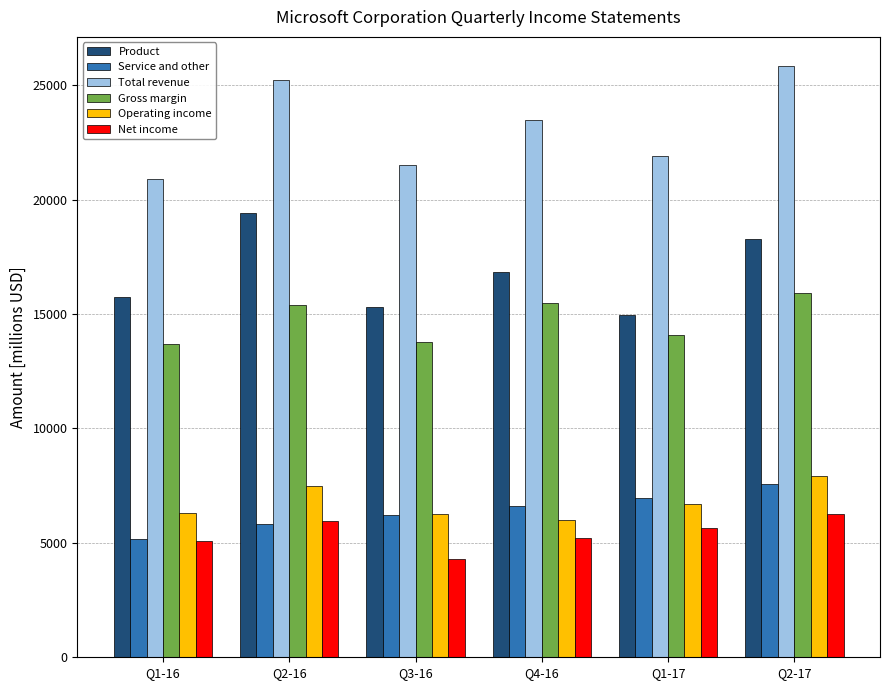

What is the difference between the maximum and minimum values in the Operating income series?

1909